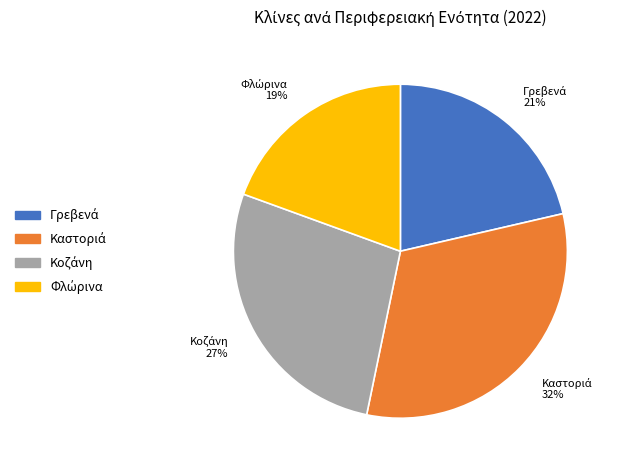

How many segments does this pie chart have?

4